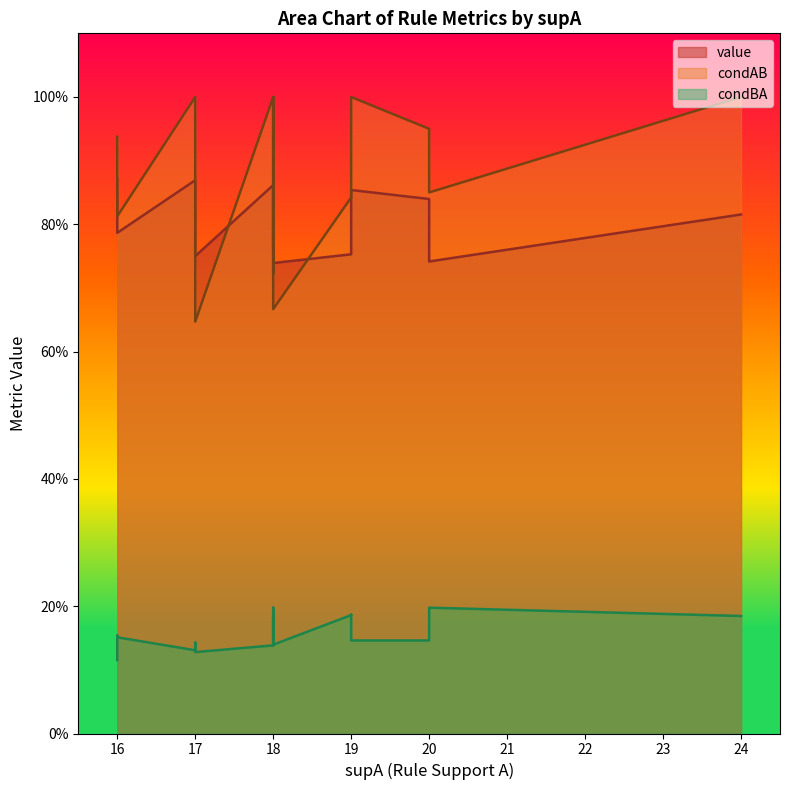

At how many categories does at least one series exceed 0?

20